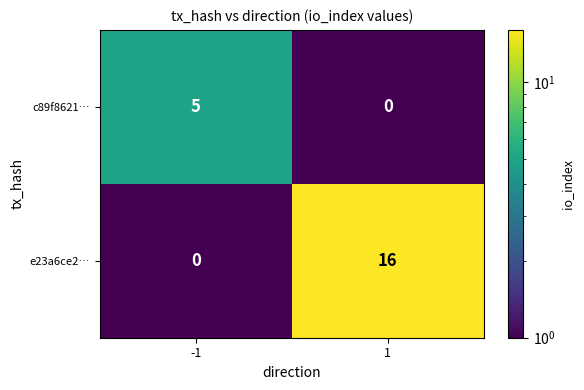

What is the sum of all c89f8621… values?

5